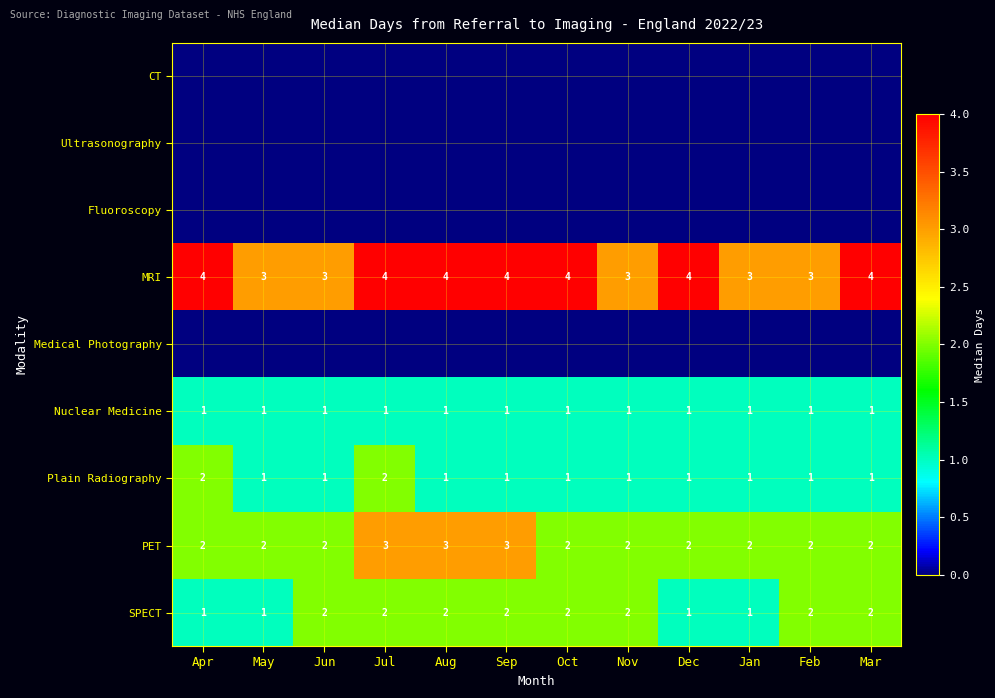

True or false: PET has a value of 2 at Dec.

True